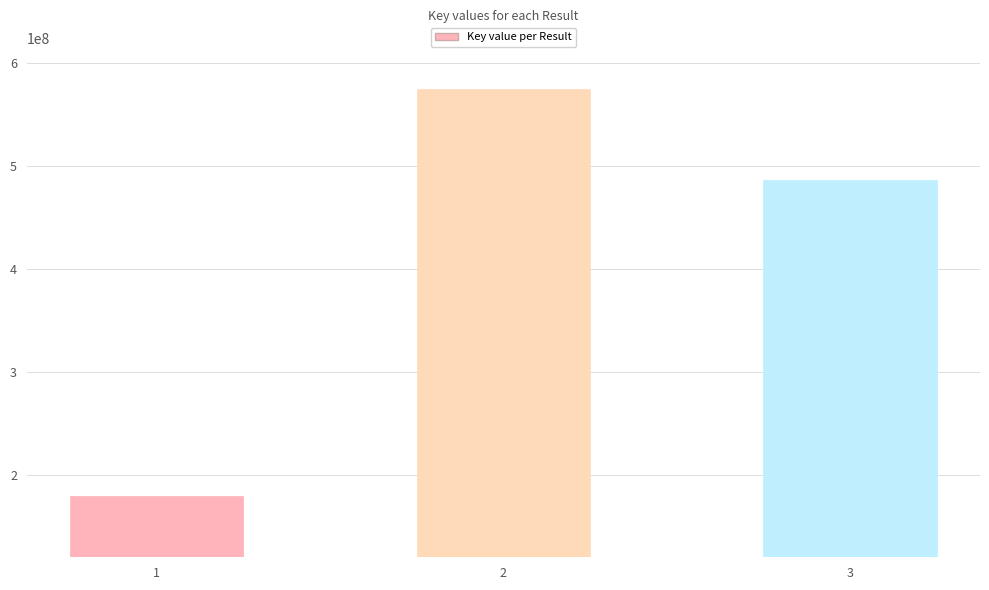

Reading left to right, extract all data points from this chart.

1=179049543	2=575625587	3=486163561